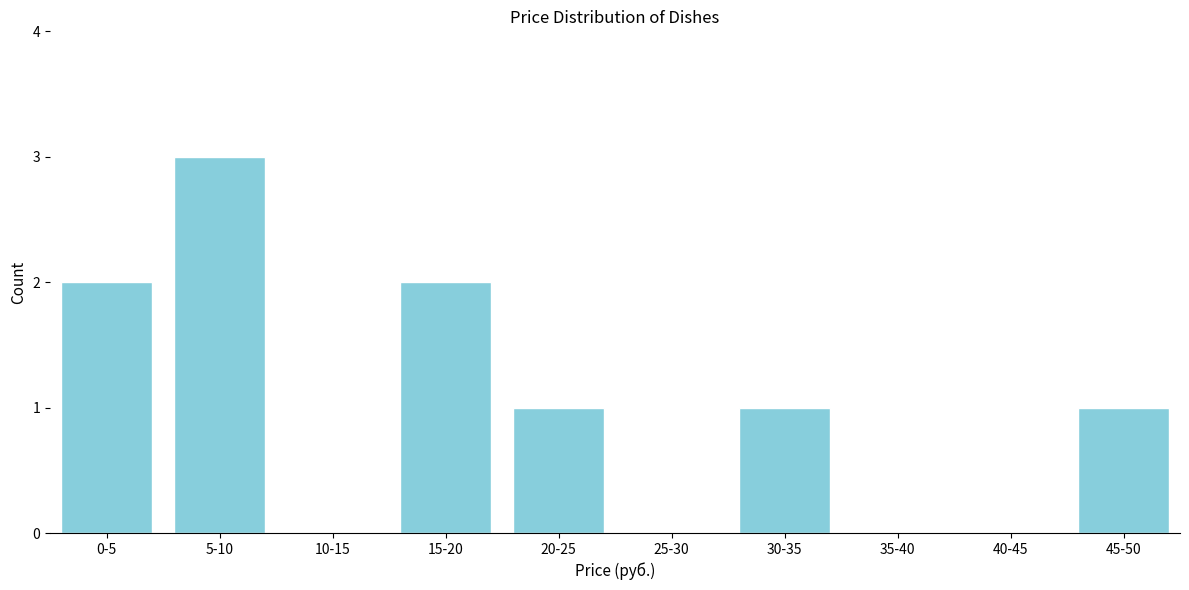

Reading left to right, what are all the values shown in this chart?

0-5=2	5-10=3	10-15=0	15-20=2	20-25=1	25-30=0	30-35=1	35-40=0	40-45=0	45-50=1